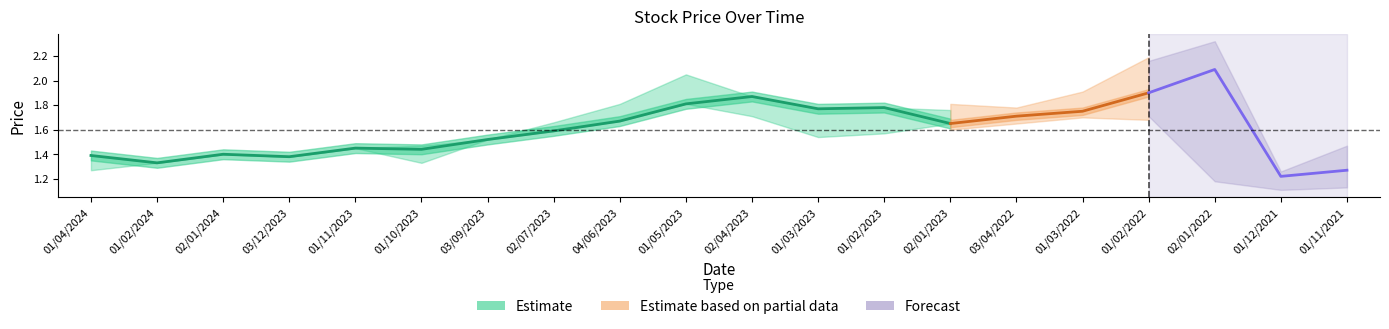

How many interior local valleys does the high series have?

5